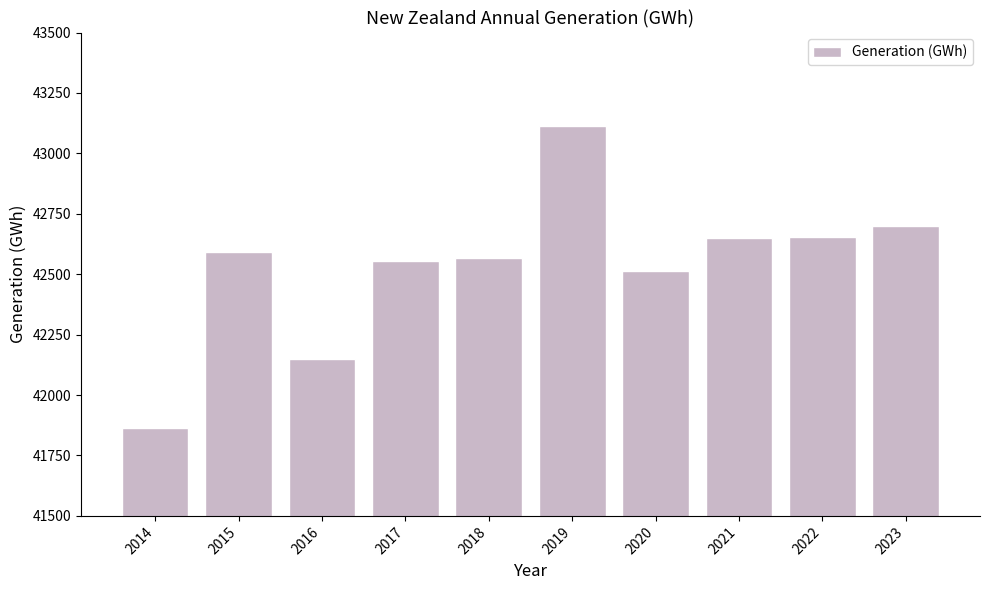

The value at 2019 is 43111.7. True or false?

True